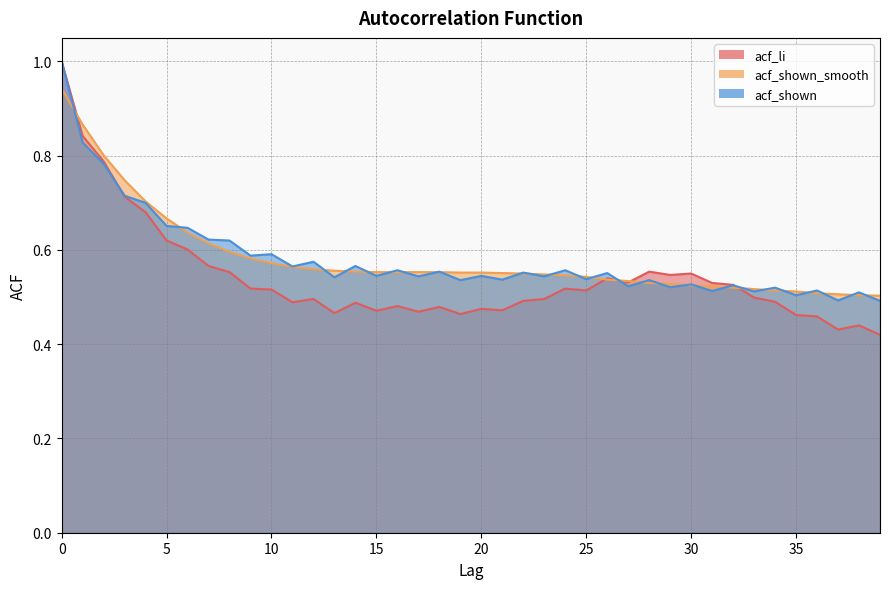

Rank the series at 37 from lowest to highest value.

acf_li, acf_shown, acf_shown_smooth